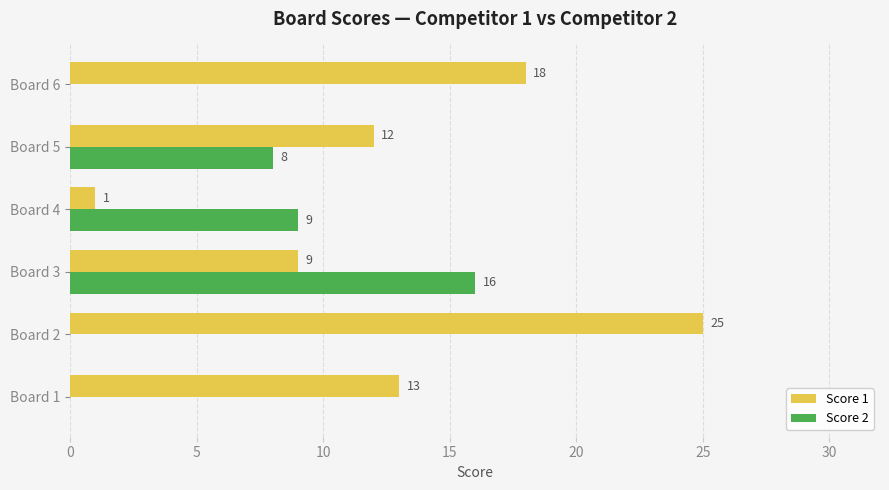

What are all the series names shown in the legend?

Score 1, Score 2